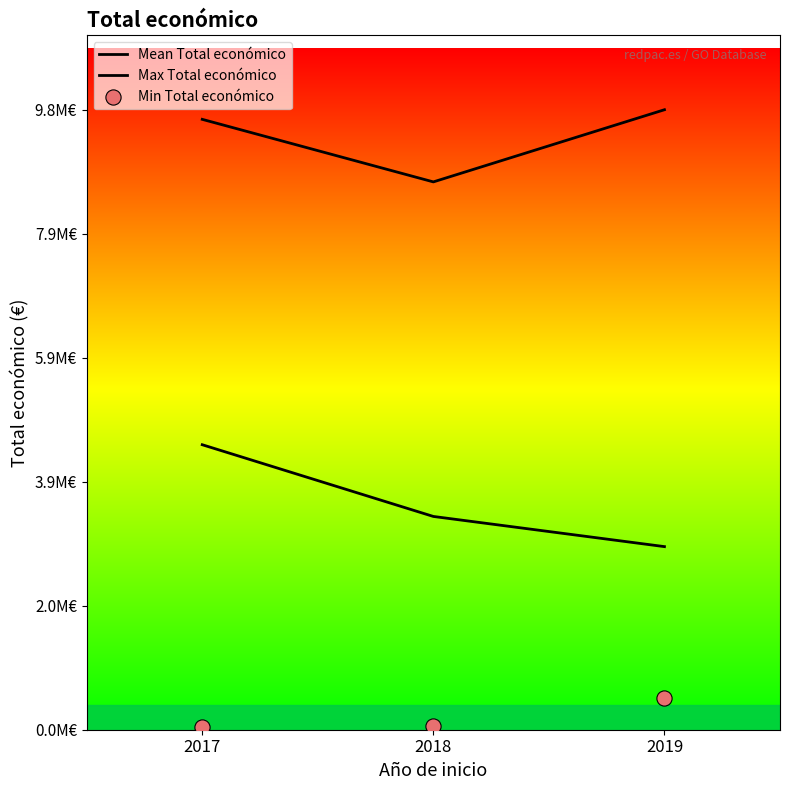

Which series reaches the minimum Y coordinate?

Min Total económico